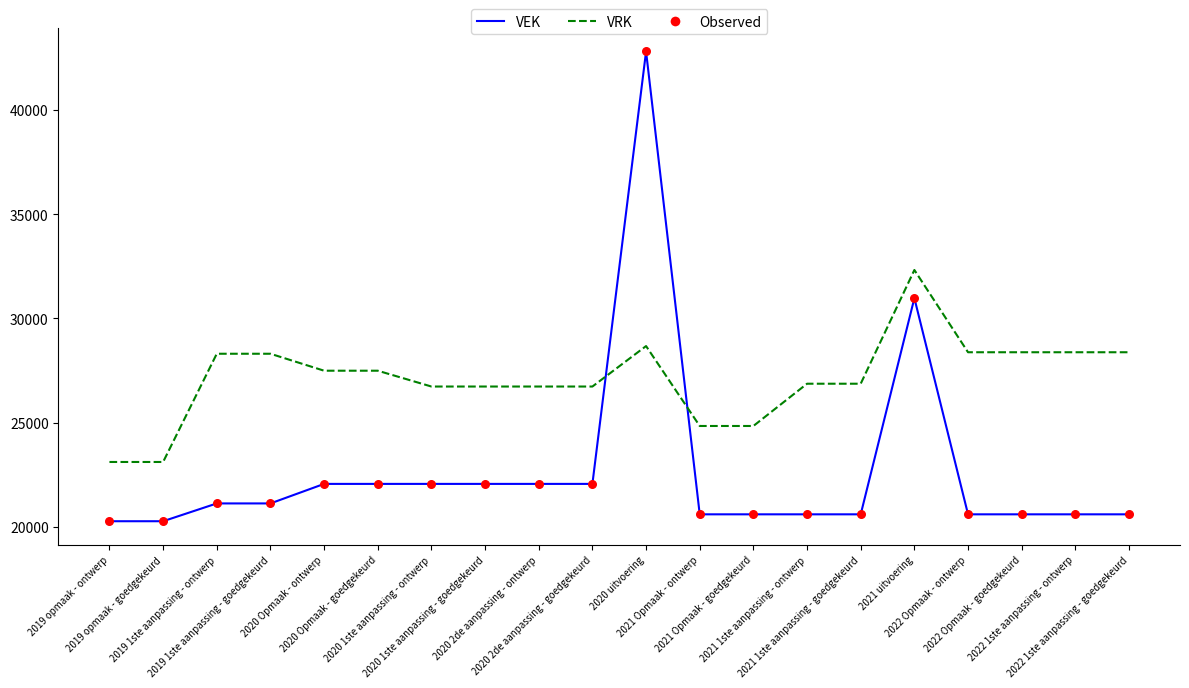

Which series has the widest spread of values?

VEK